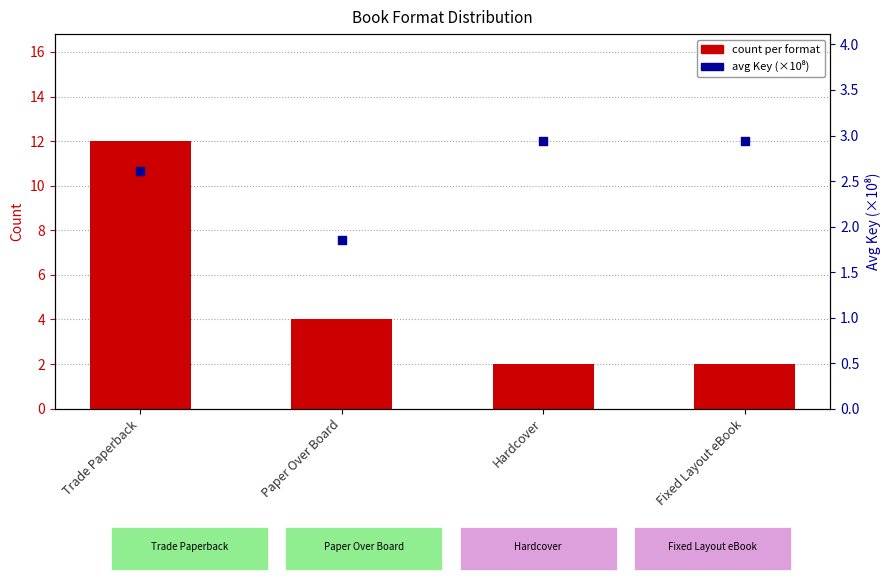

Which series has the widest spread of Y values?

count per format